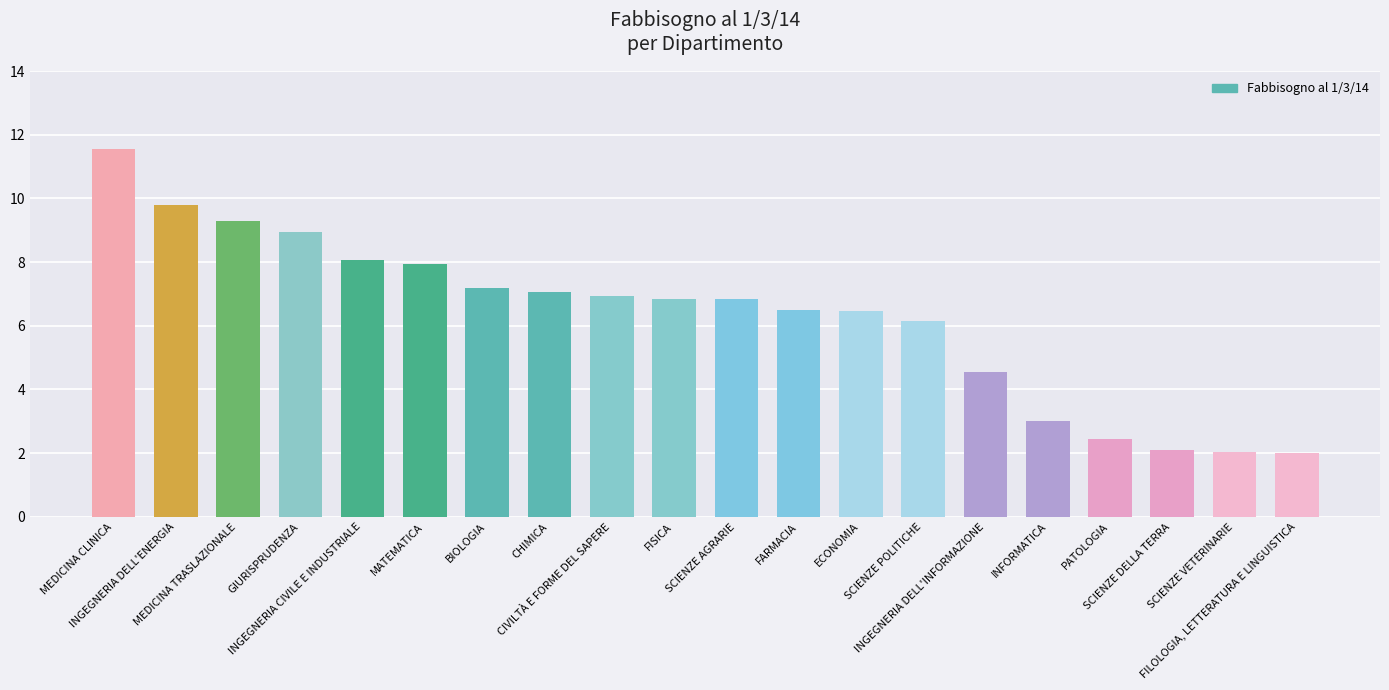

What is the difference between the values at MATEMATICA and MEDICINA CLINICA?

3.6